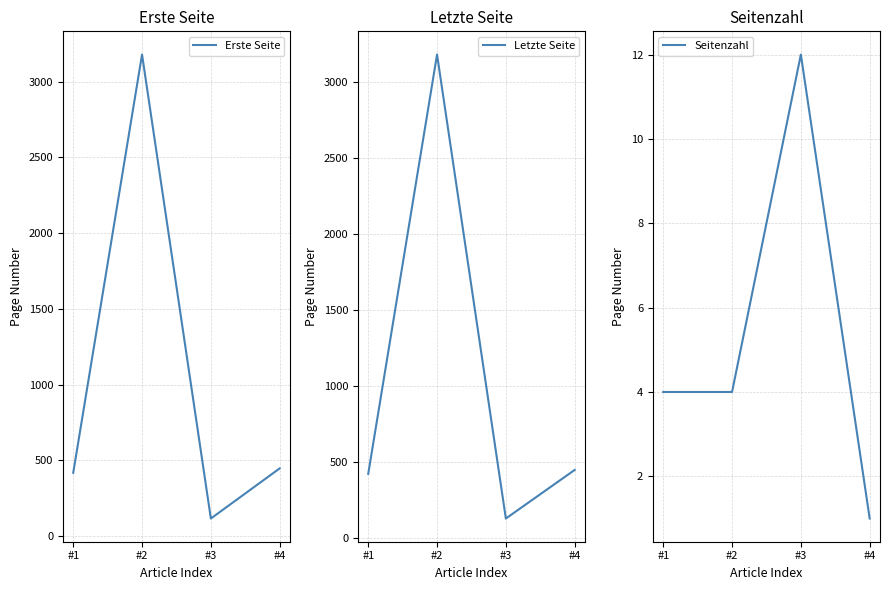

What are all the series names shown in the legend?

Erste Seite, Letzte Seite, Seitenzahl